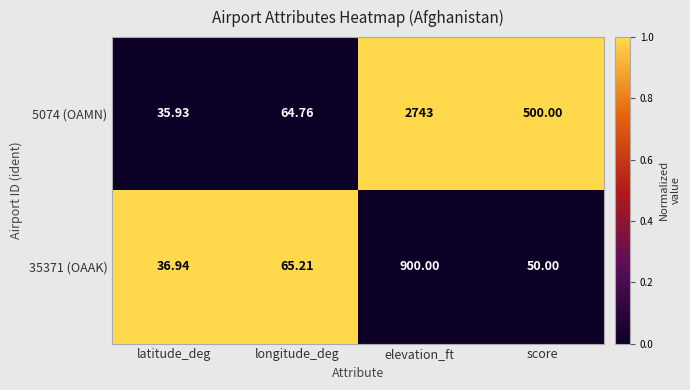

At which label does 5074 (OAMN) reach its minimum?

latitude_deg